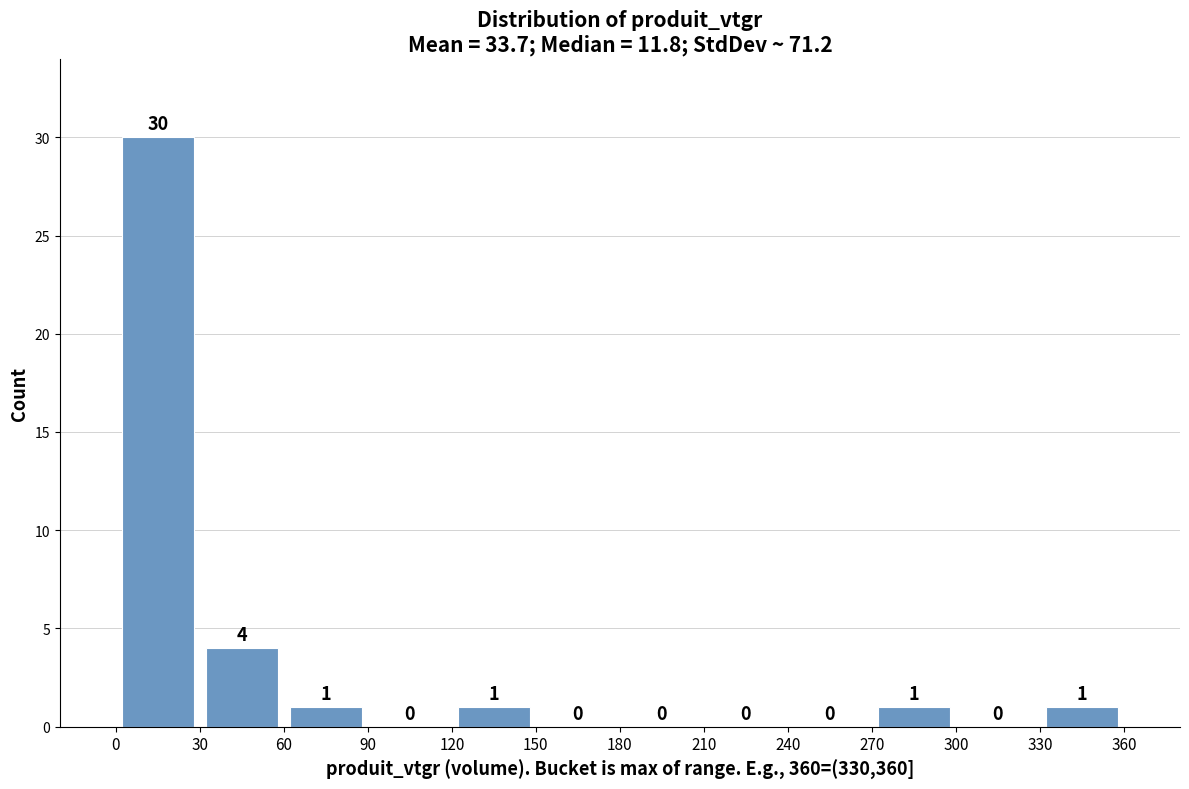

What is the height of the bar covering 330 to 360 on the x-axis?

1